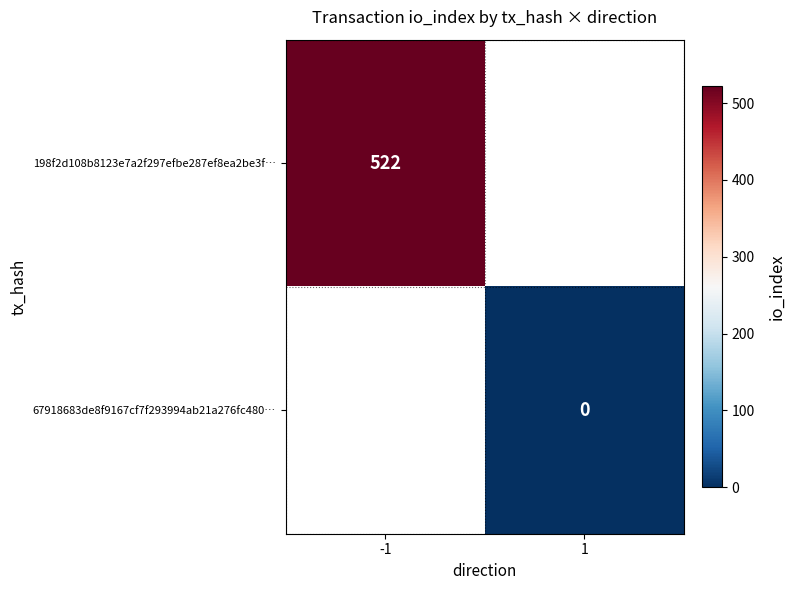

At which category does the chart reach its peak across all series?

-1